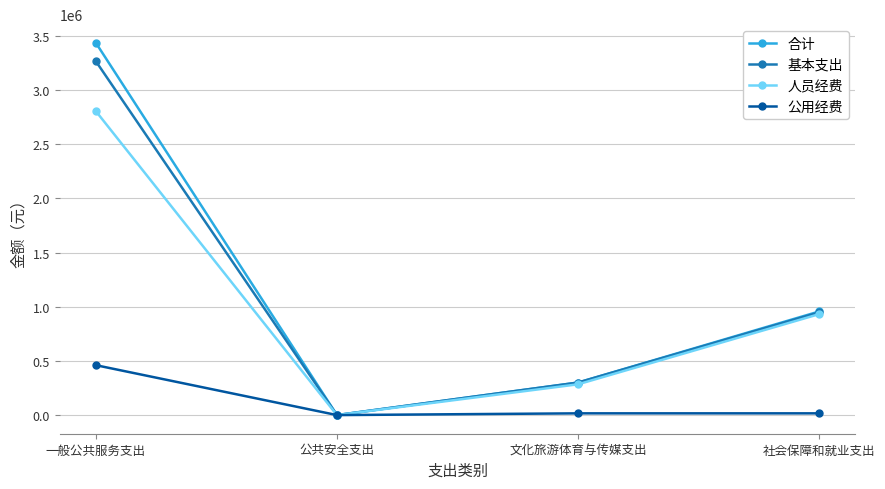

Count the number of data series in this chart.

4